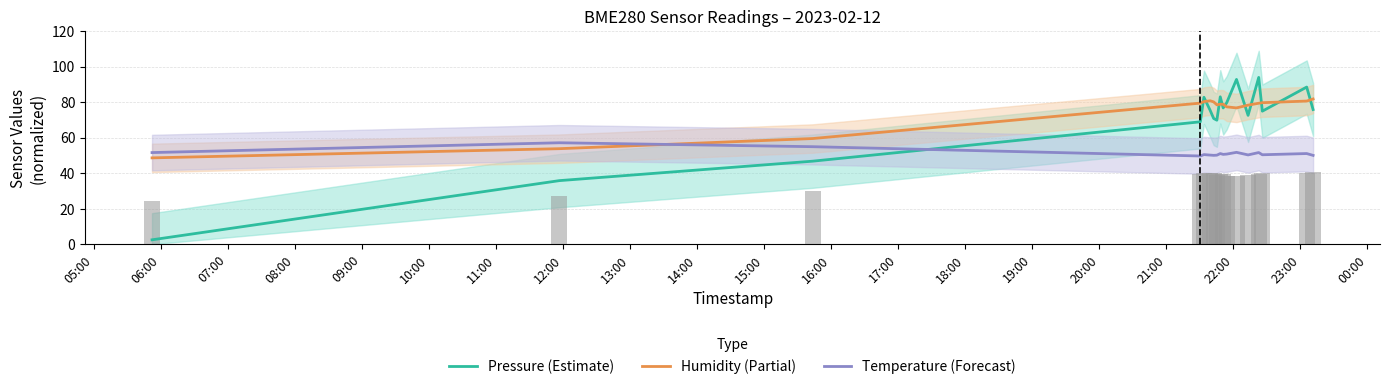

How many values in the Temperature (Forecast) series are below 50?

2